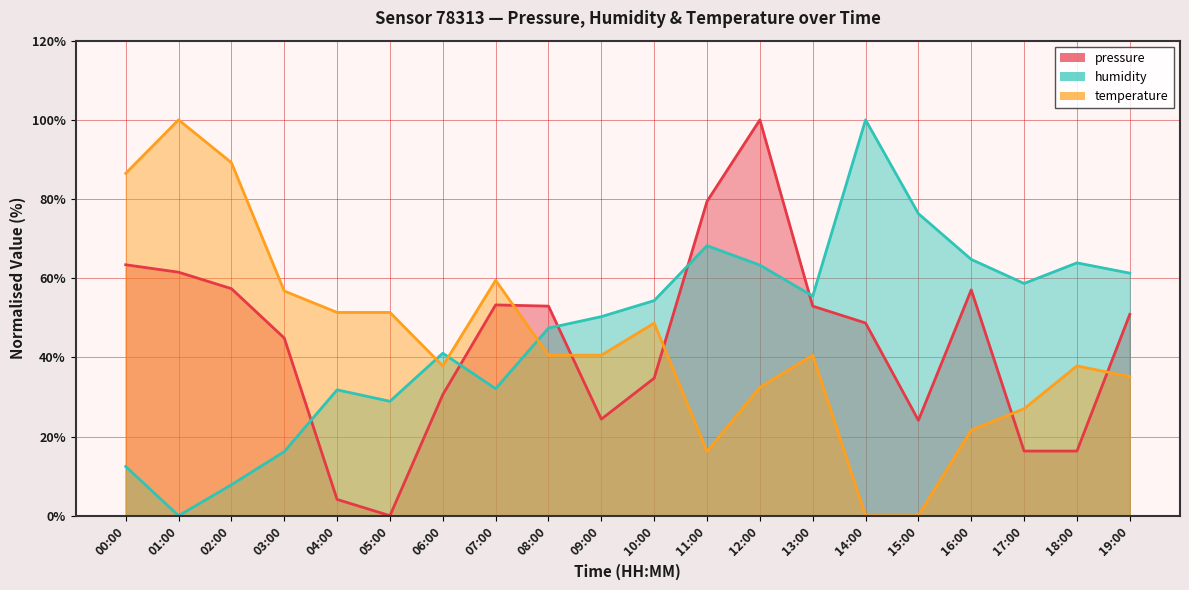

Which series has the largest range (max minus min)?

pressure